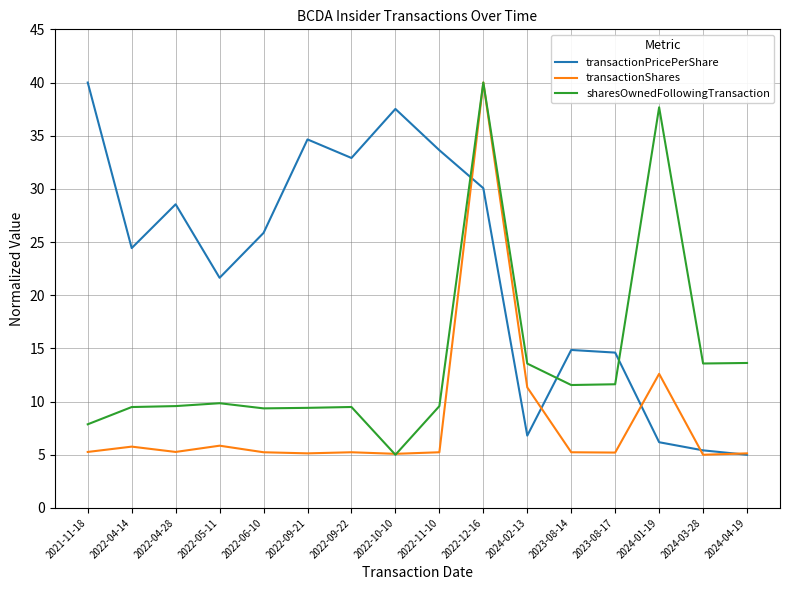

Rank the series at 2024-03-28 from highest to lowest value.

sharesOwnedFollowingTransaction, transactionPricePerShare, transactionShares